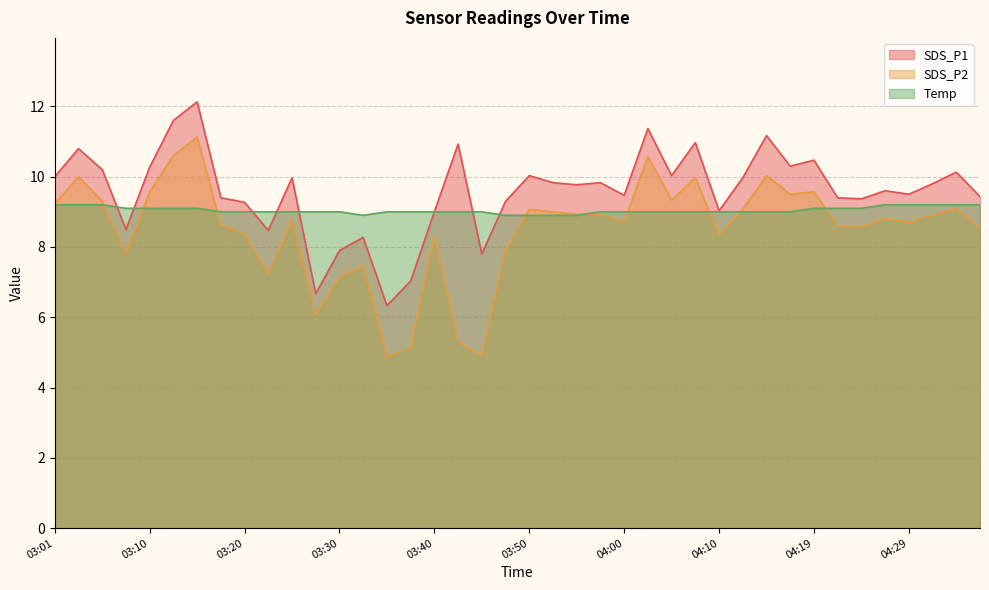

At which label is Temp closest to 9?

03:18